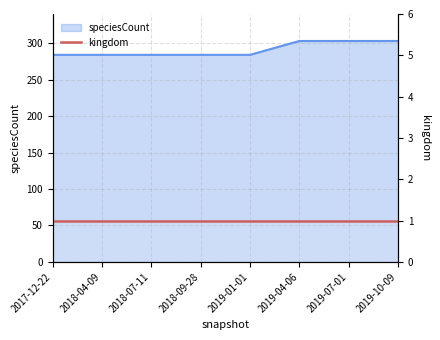

What is the sum of the values at 2019-01-01 and 2017-12-22?

568